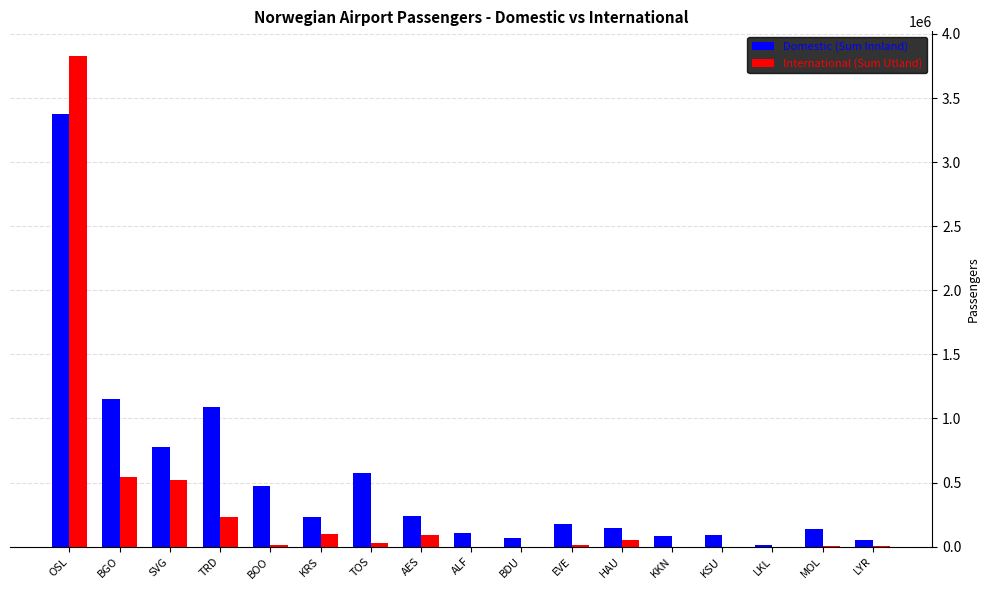

What are all the series names shown in the legend?

Domestic (Sum Innland), International (Sum Utland)